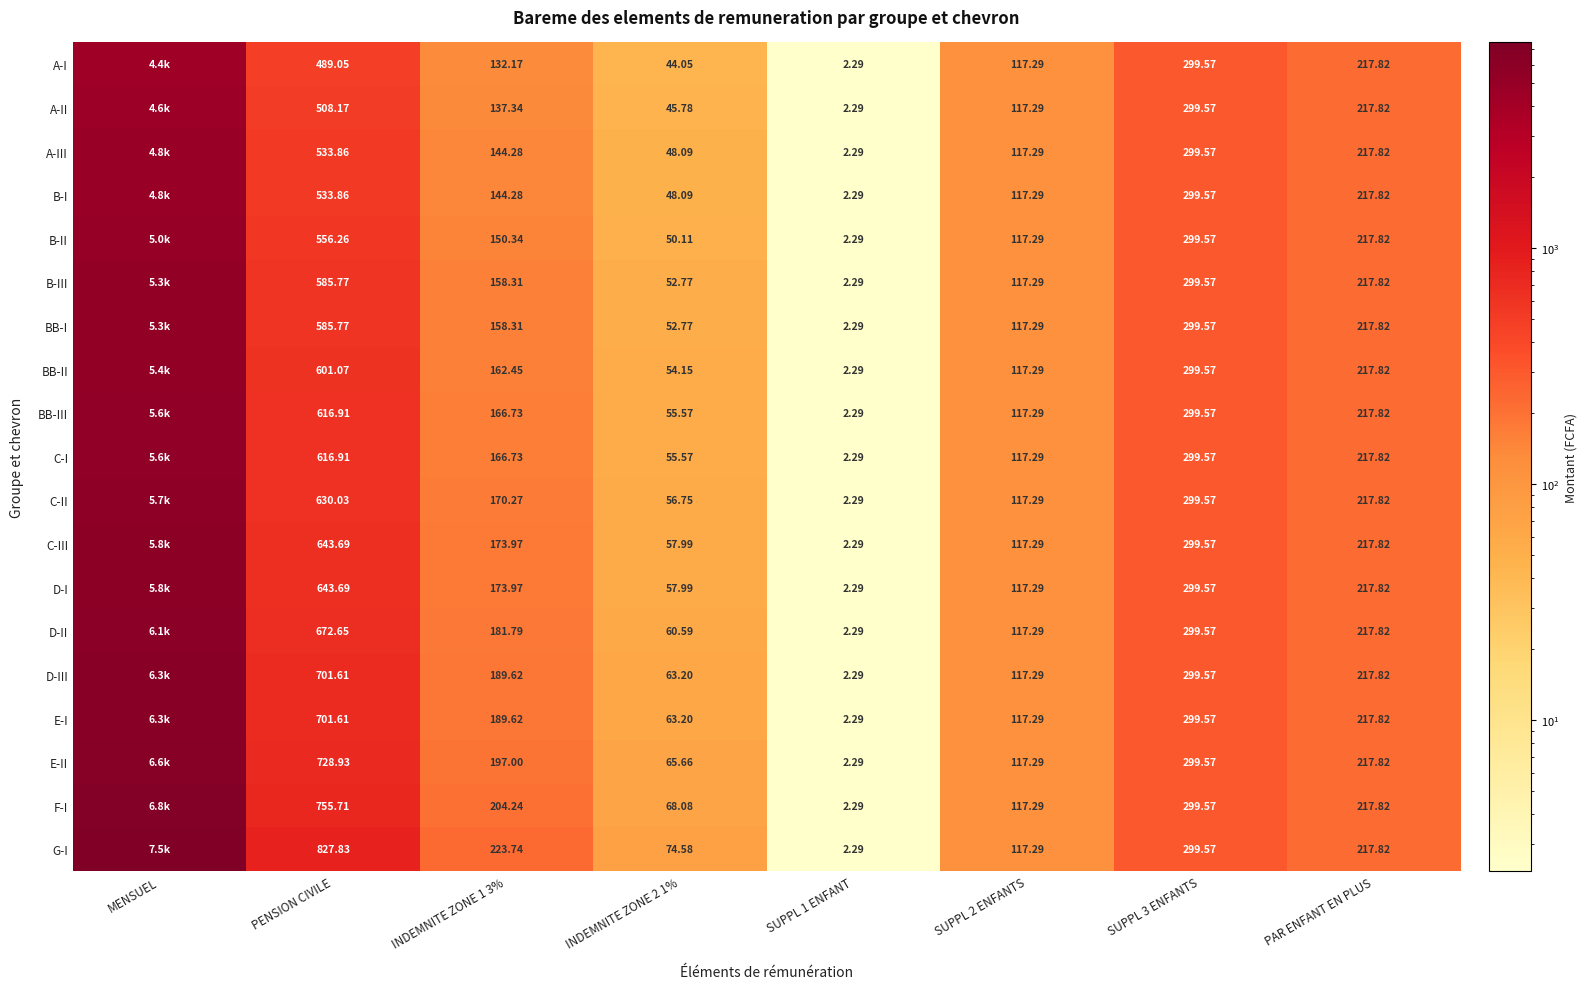

List the series in order of their peak value, highest first.

G-I, F-I, E-II, D-III, E-I, D-II, C-III, D-I, C-II, BB-III, C-I, BB-II, B-III, BB-I, B-II, A-III, B-I, A-II, A-I